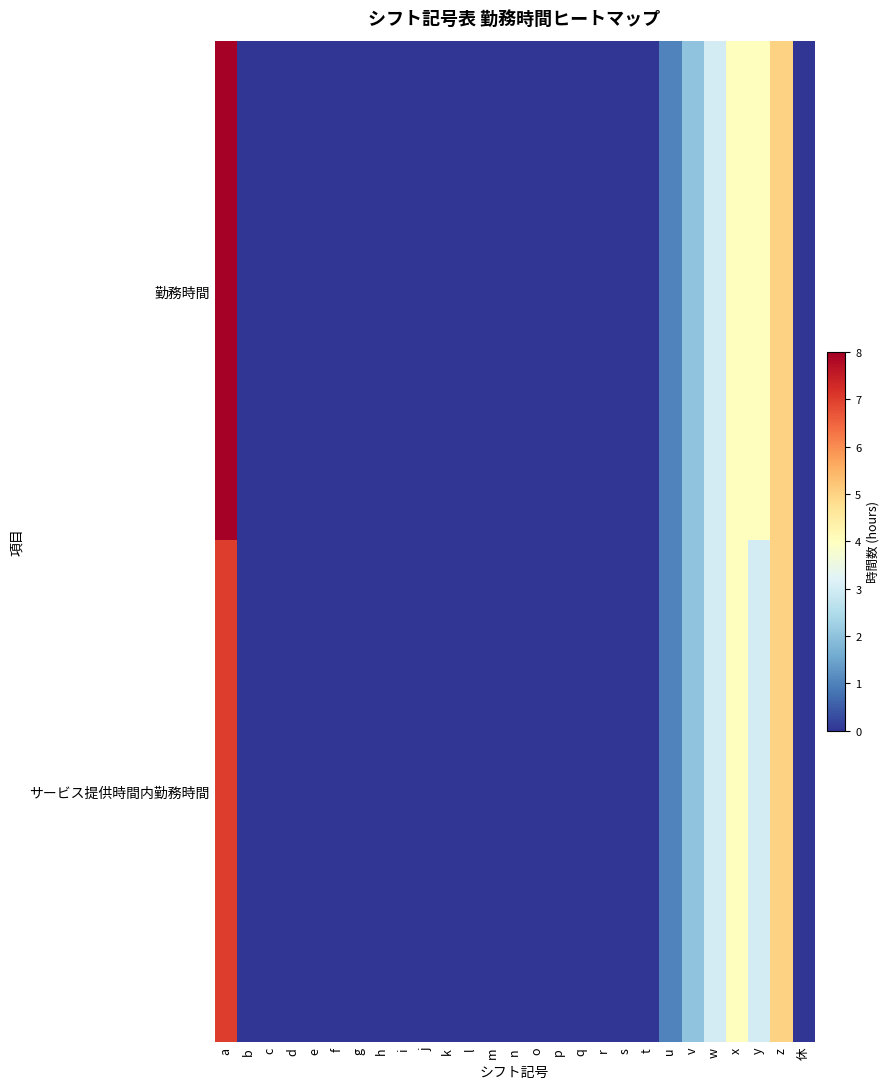

Which series has the widest spread of values?

勤務時間